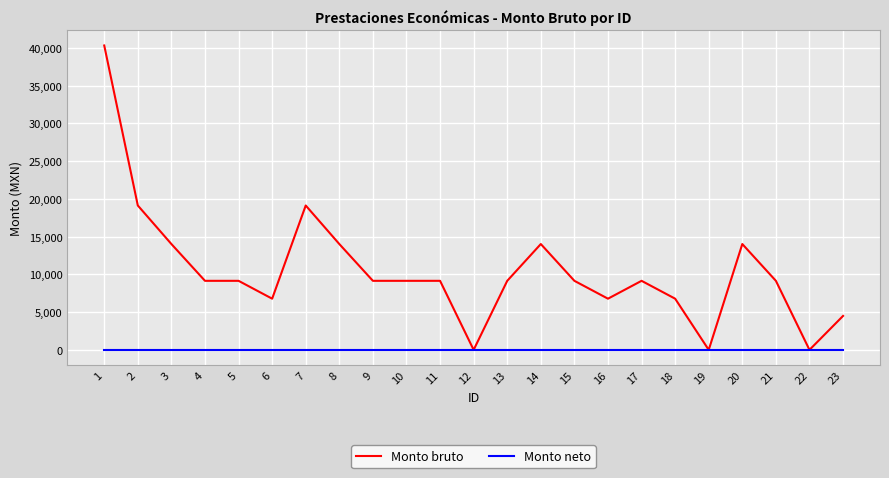

The value of Monto bruto at 1 is 40309.0. True or false?

True